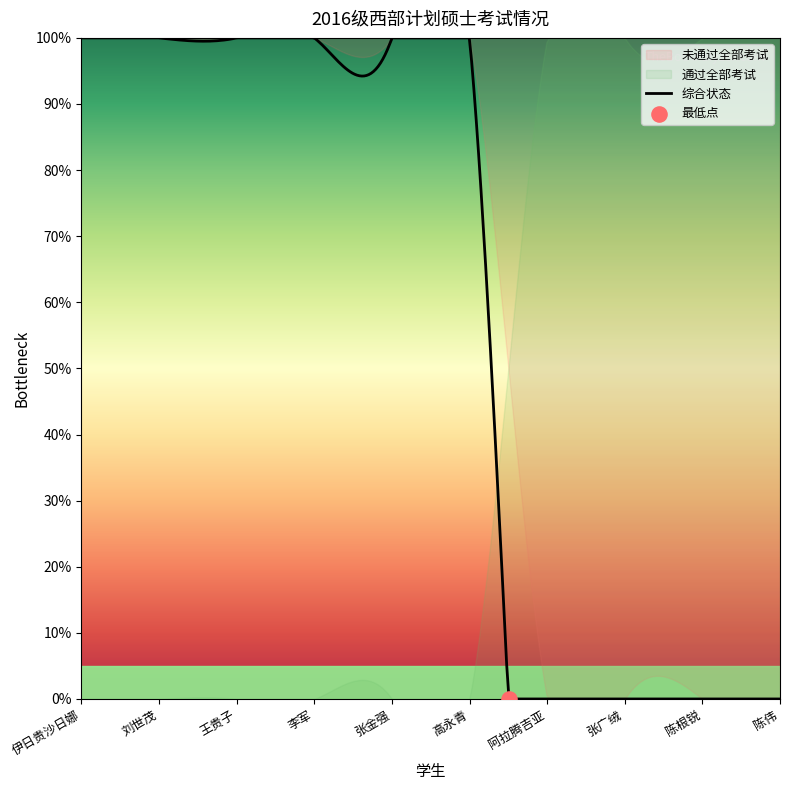

Which series contains the highest Y value?

通过全部考试